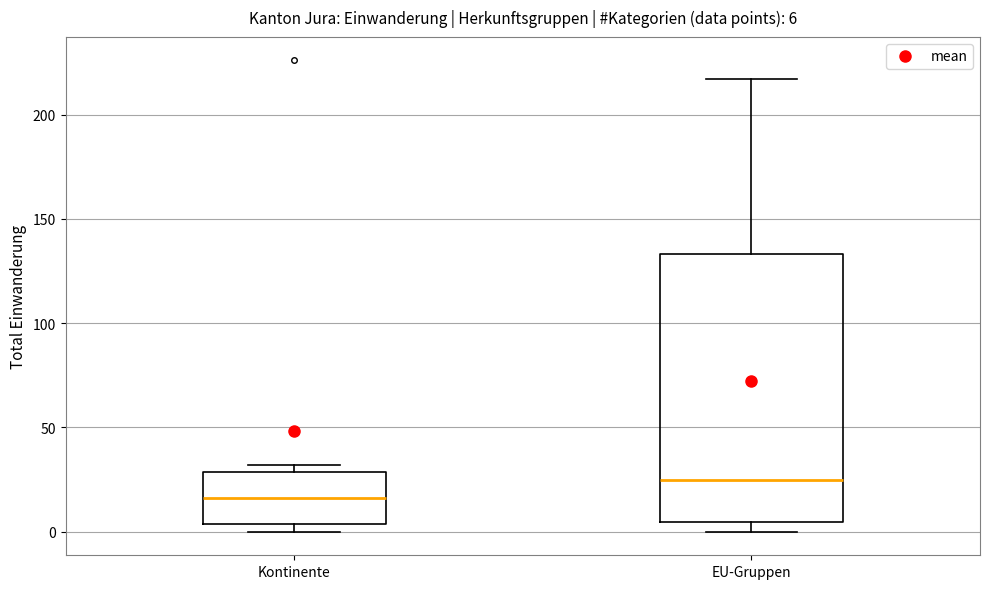

Comparing the boxes themselves (not the whiskers), which one is the tallest?

EU-Gruppen